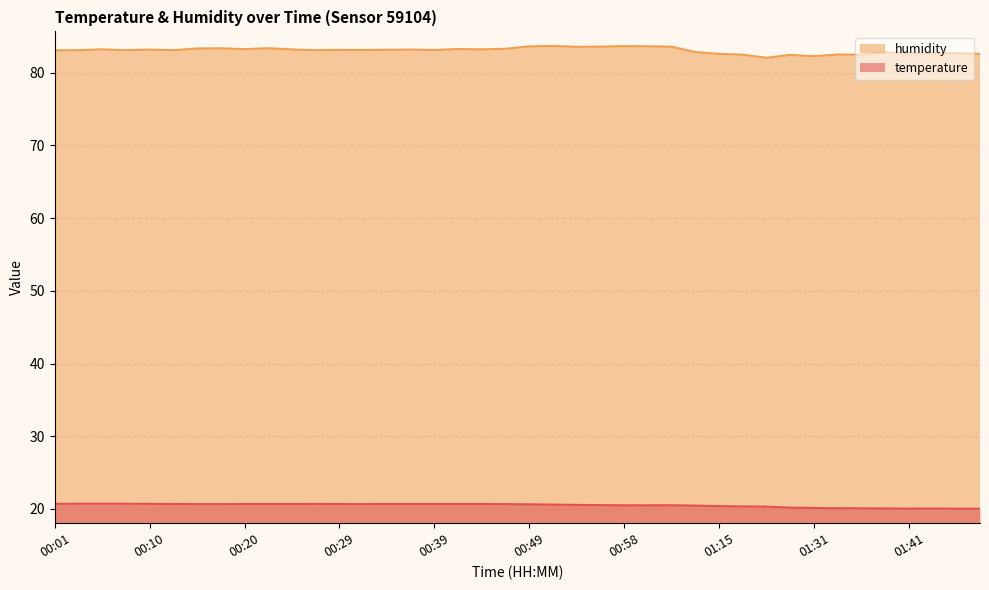

Reading left to right, transcribe all the data shown in this chart.

temperature: 00:01=20.7	00:03=20.7	00:05=20.7	00:08=20.7	00:10=20.7	00:12=20.7	00:15=20.7	00:17=20.7	00:20=20.7	00:22=20.7	00:24=20.7	00:27=20.7	00:29=20.7	00:32=20.7	00:34=20.7	00:37=20.7	00:39=20.7	00:41=20.7	00:44=20.7	00:46=20.7	00:49=20.6	00:51=20.6	00:53=20.6	00:56=20.5	00:58=20.5	01:01=20.5	01:03=20.5	01:12=20.5	01:15=20.4	01:17=20.4	01:20=20.3	01:28=20.2	01:31=20.1	01:33=20.1	01:36=20.1	01:38=20.1	01:41=20.1	01:43=20.1	01:46=20.1	01:48=20.0
humidity: 00:01=83.1	00:03=83.1	00:05=83.2	00:08=83.1	00:10=83.2	00:12=83.1	00:15=83.3	00:17=83.4	00:20=83.2	00:22=83.4	00:24=83.2	00:27=83.1	00:29=83.1	00:32=83.1	00:34=83.2	00:37=83.2	00:39=83.1	00:41=83.3	00:44=83.2	00:46=83.3	00:49=83.6	00:51=83.7	00:53=83.6	00:56=83.6	00:58=83.7	01:01=83.6	01:03=83.6	01:12=82.8	01:15=82.6	01:17=82.5	01:20=82.1	01:28=82.5	01:31=82.3	01:33=82.5	01:36=82.5	01:38=82.8	01:41=82.7	01:43=82.7	01:46=82.7	01:48=82.6